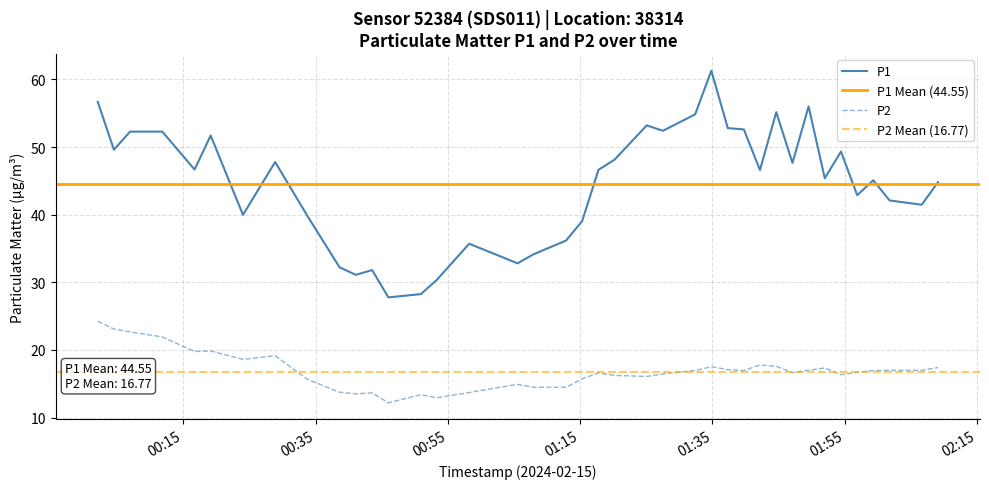

True or false: P2 and P1 intersect in this chart.

False